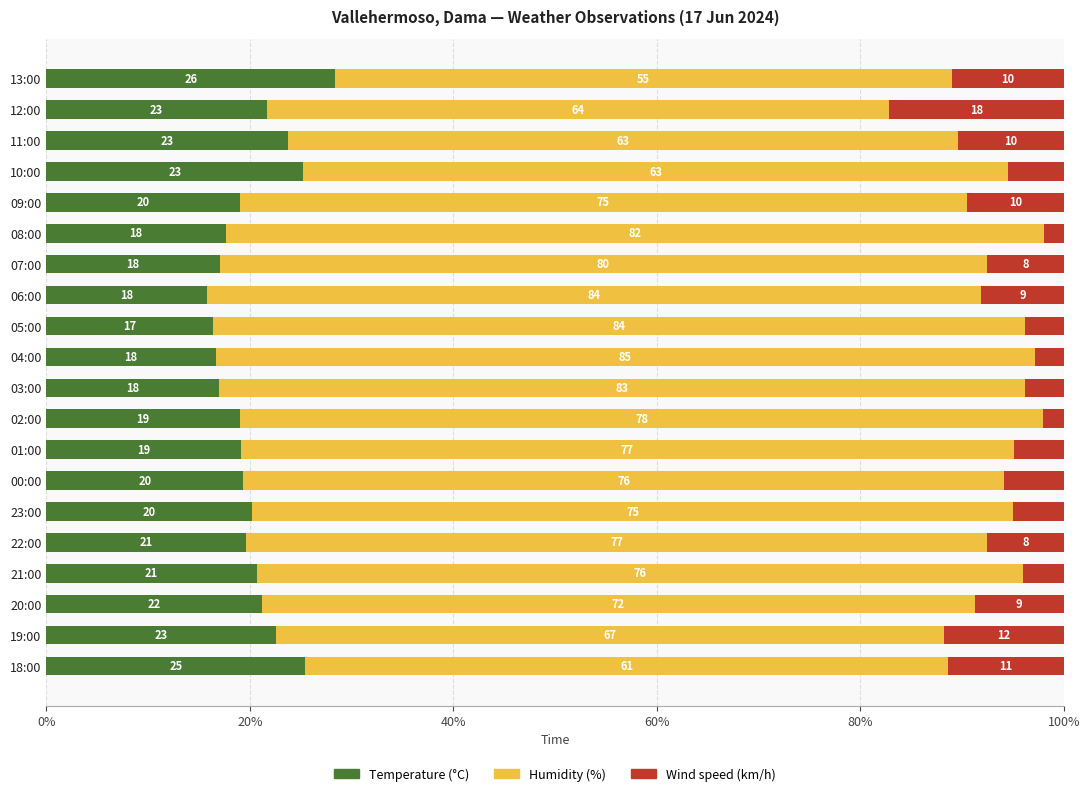

What are all the series names shown in the legend?

Temperature (°C), Humidity (%), Wind speed (km/h)